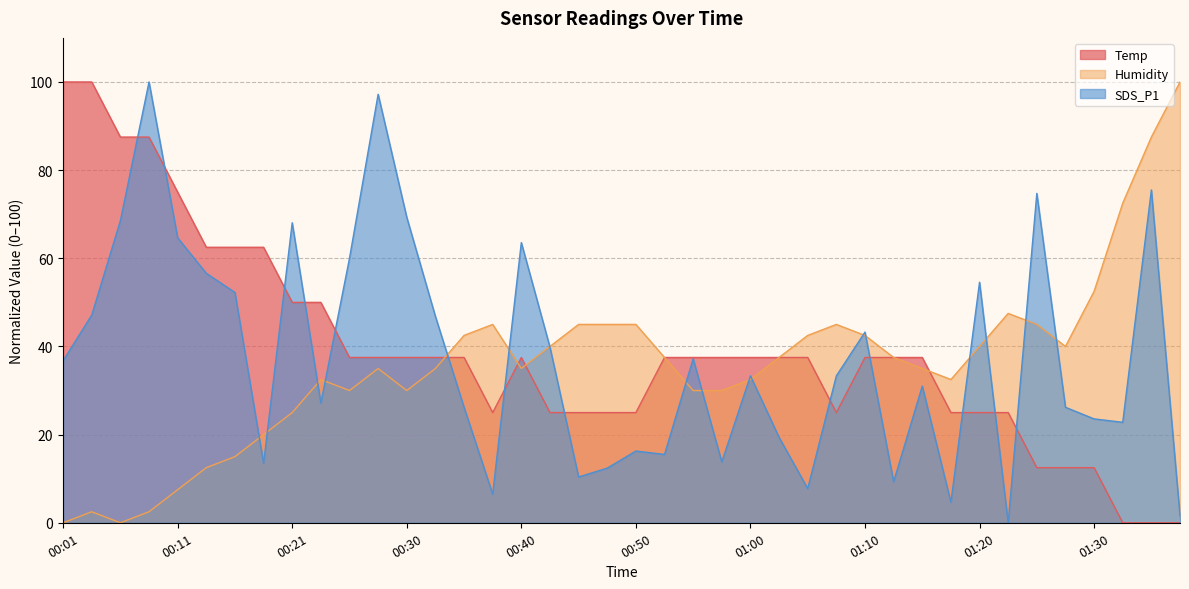

How many values in the Humidity series exceed 37?

20